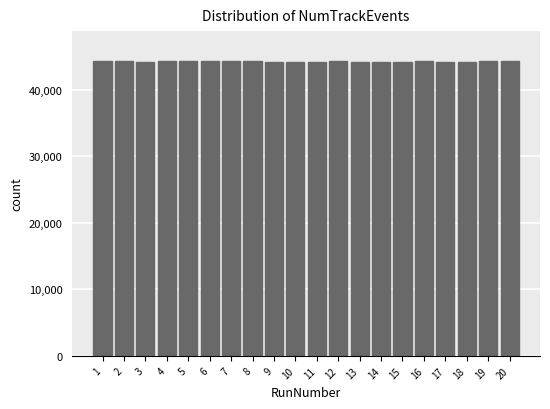

What is the value of the 6th bar from the left?

44346